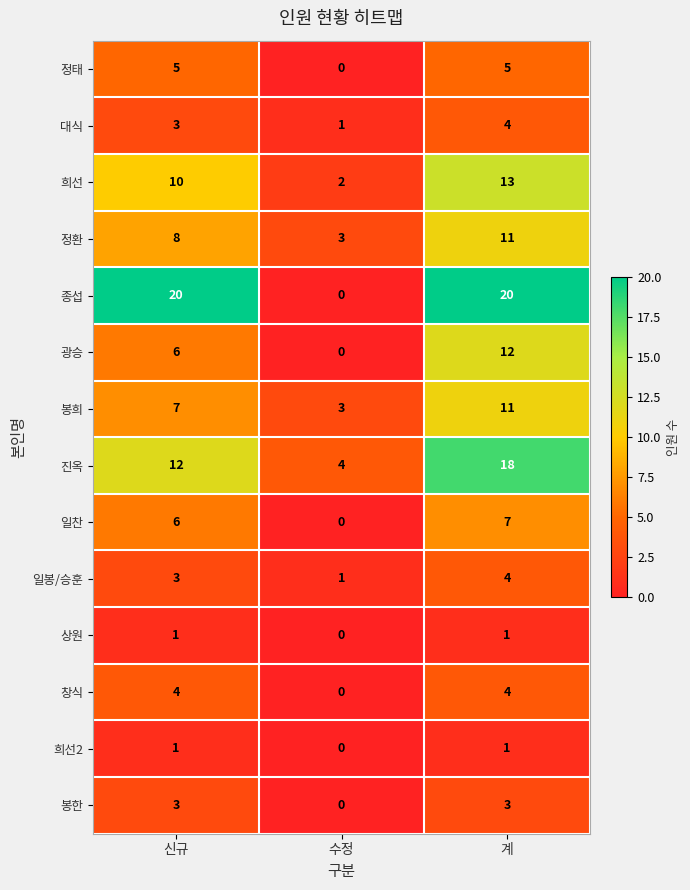

At how many categories does at least one series exceed 8?

2